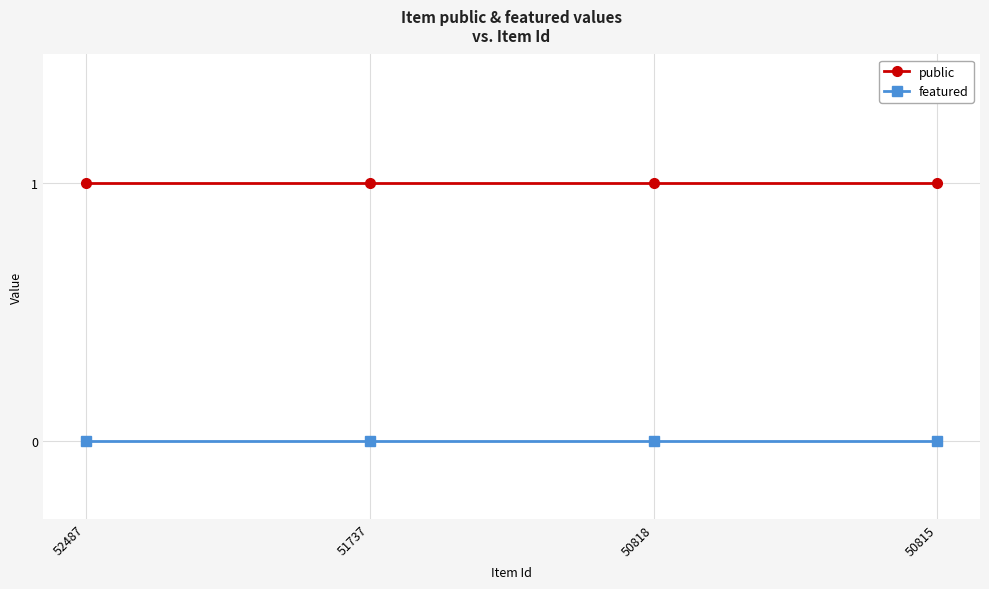

Reading right to left, list all the values displayed in this chart.

public: 50815=1	50818=1	51737=1	52487=1
featured: 50815=0	50818=0	51737=0	52487=0